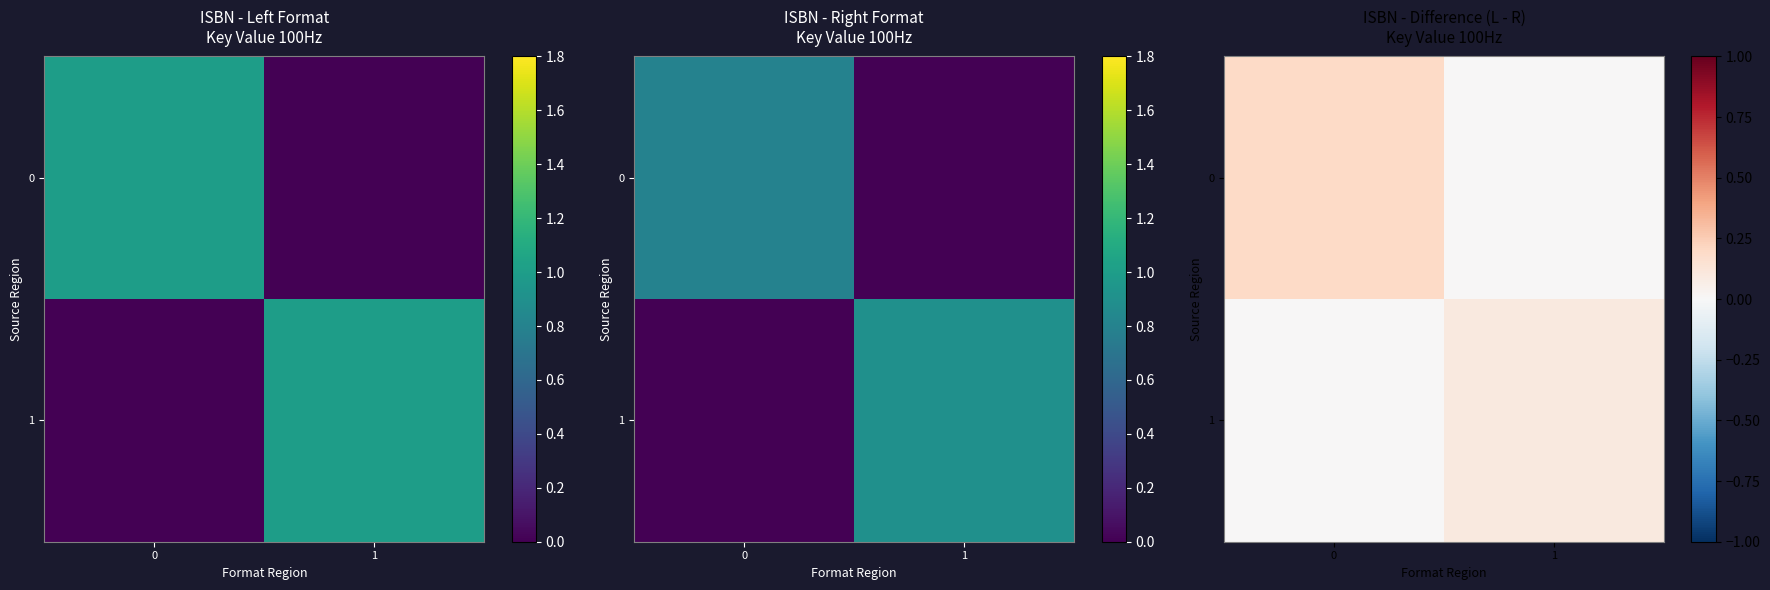

What is the difference between the 1 values at 1 and 0?

0.1